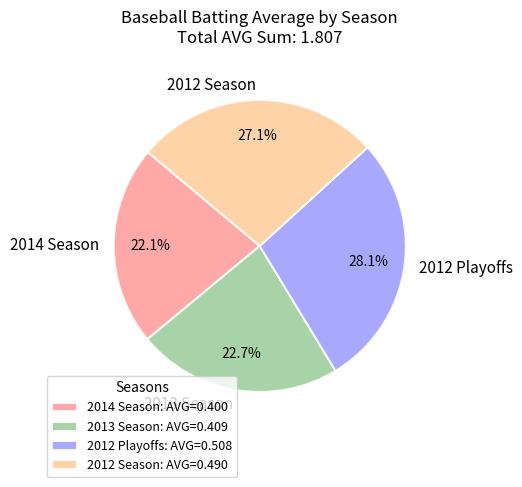

Rank the categories by value from highest to lowest.

2012 Playoffs, 2012 Season, 2013 Season, 2014 Season